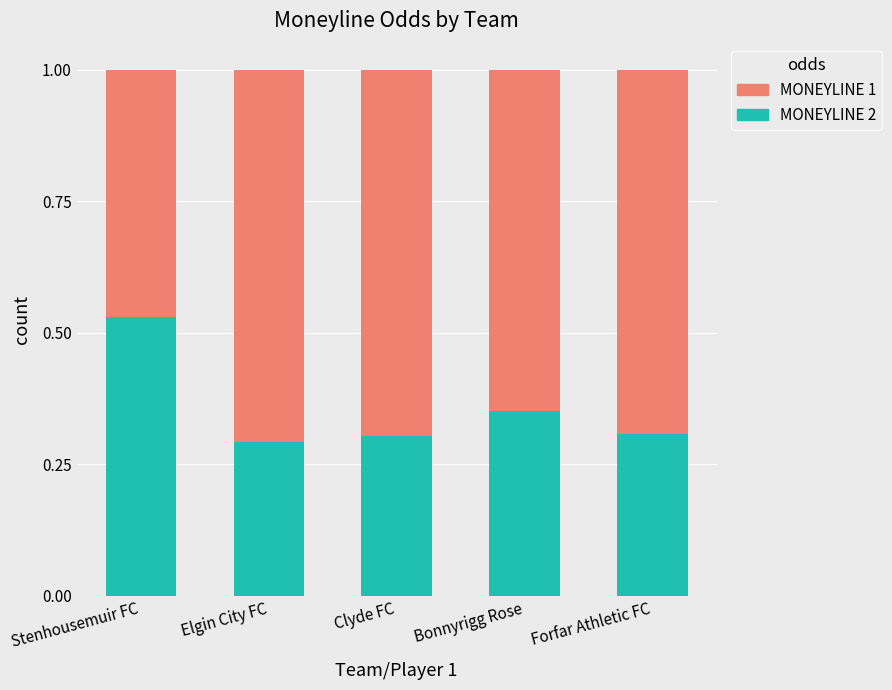

Count the MONEYLINE 2 values in the range 0 to 1.

5